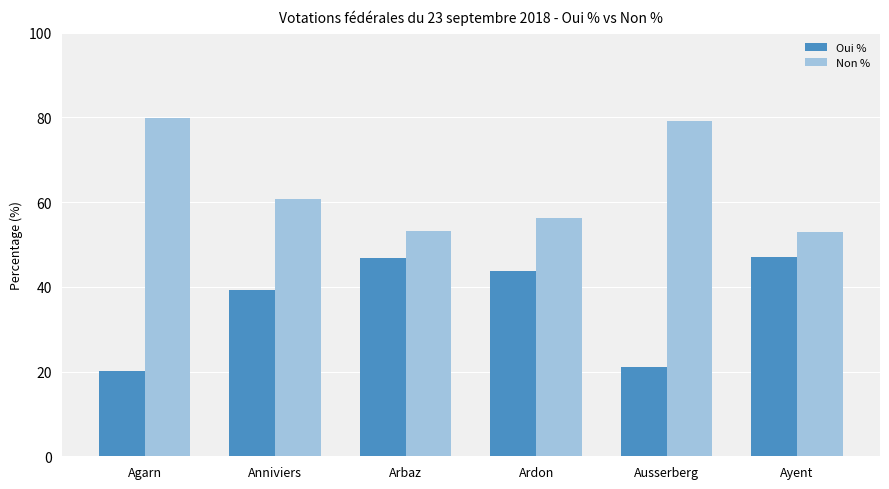

The value of Oui % at Arbaz is 80.2. True or false?

False